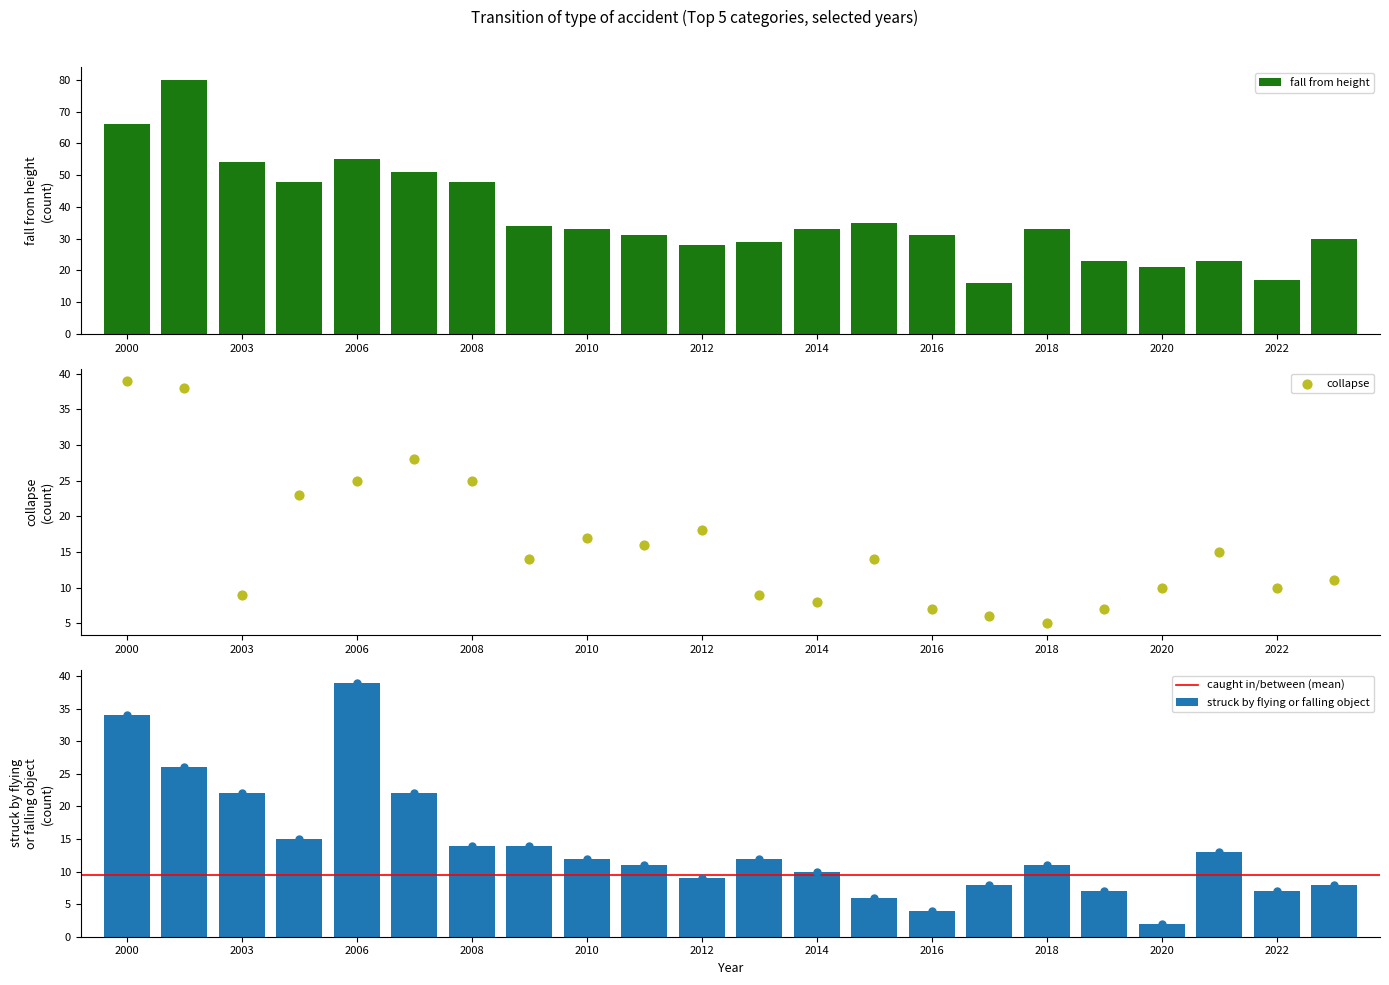

Which series contains the lowest Y value?

struck by flying or falling object